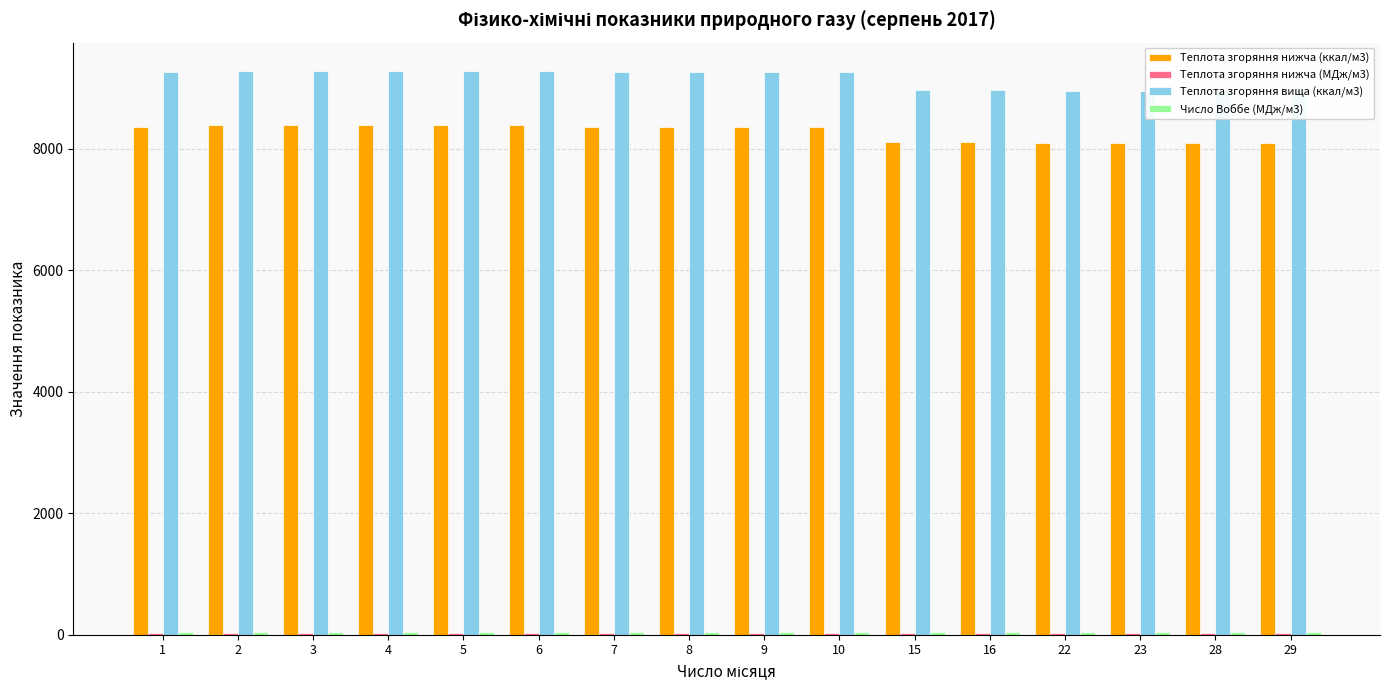

Rank the series at 29 from lowest to highest value.

Теплота згоряння нижча (МДж/м3), Число Воббе (МДж/м3), Теплота згоряння нижча (ккал/м3), Теплота згоряння вища (ккал/м3)